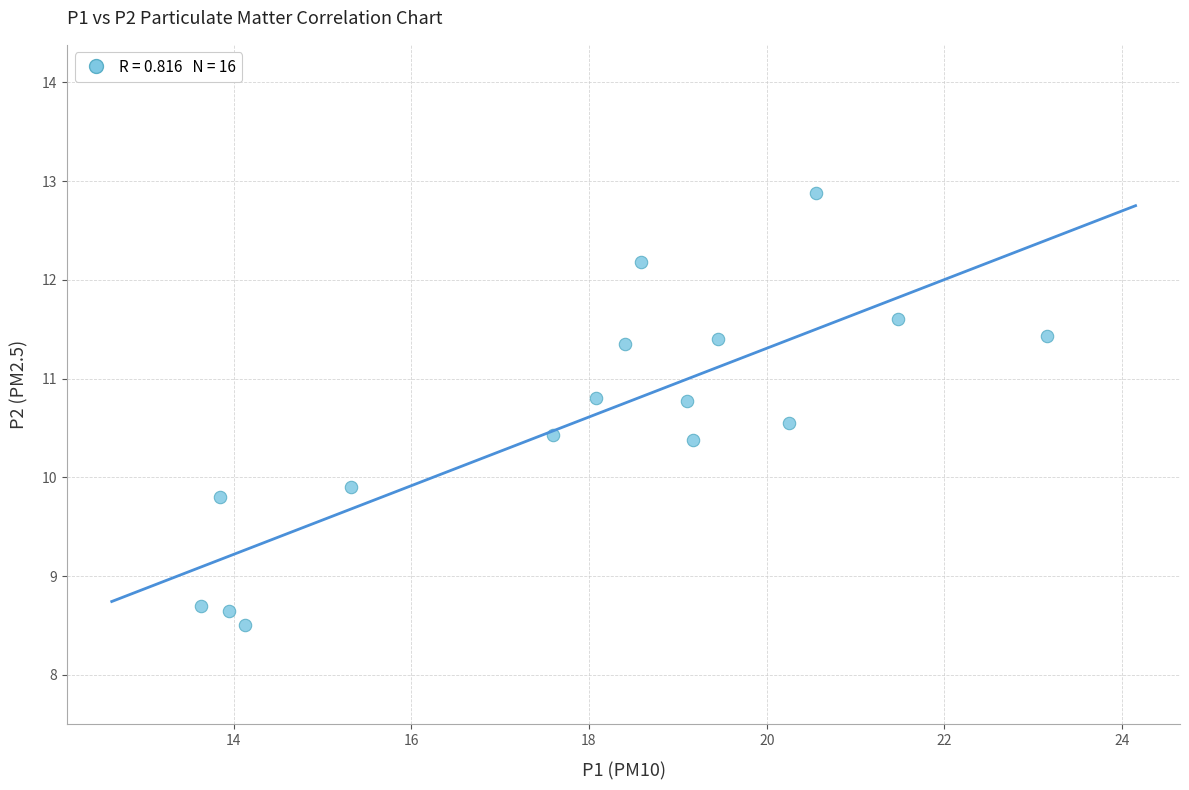

What Y value in the scatter plot is closest to 10?

9.9